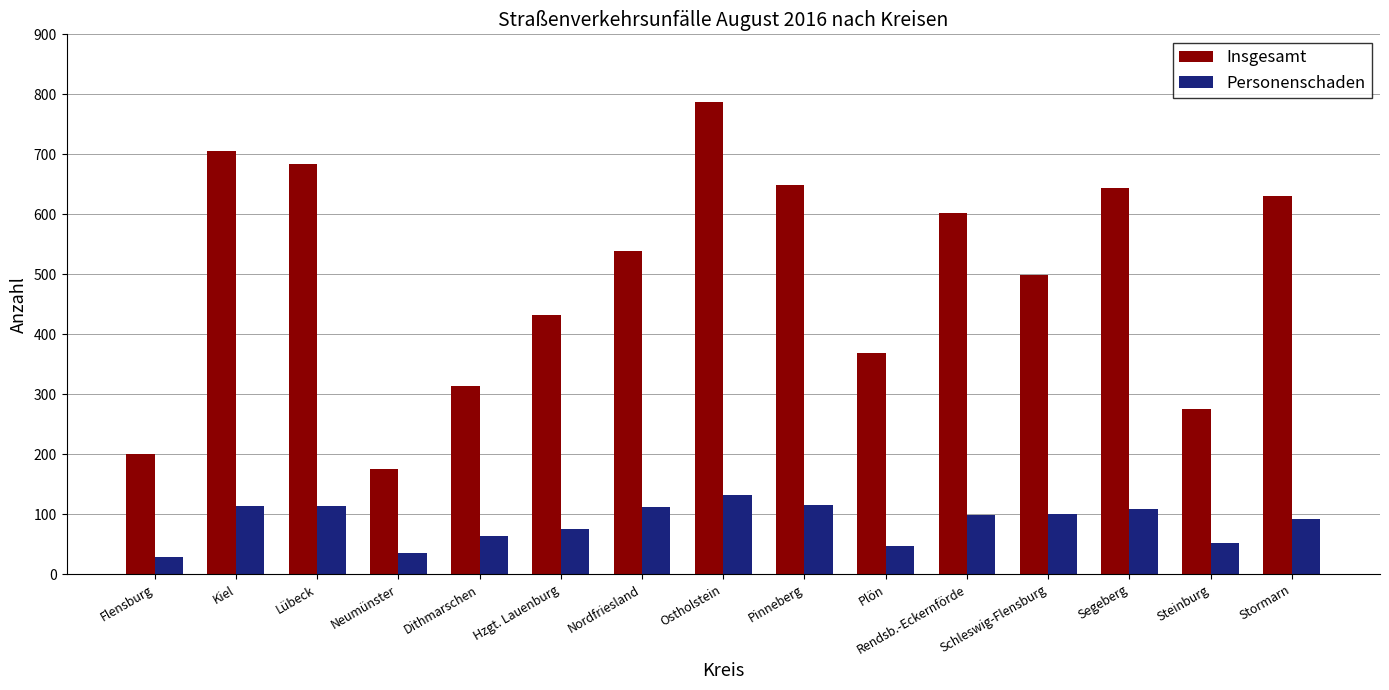

At how many categories does at least one series exceed 30?

15